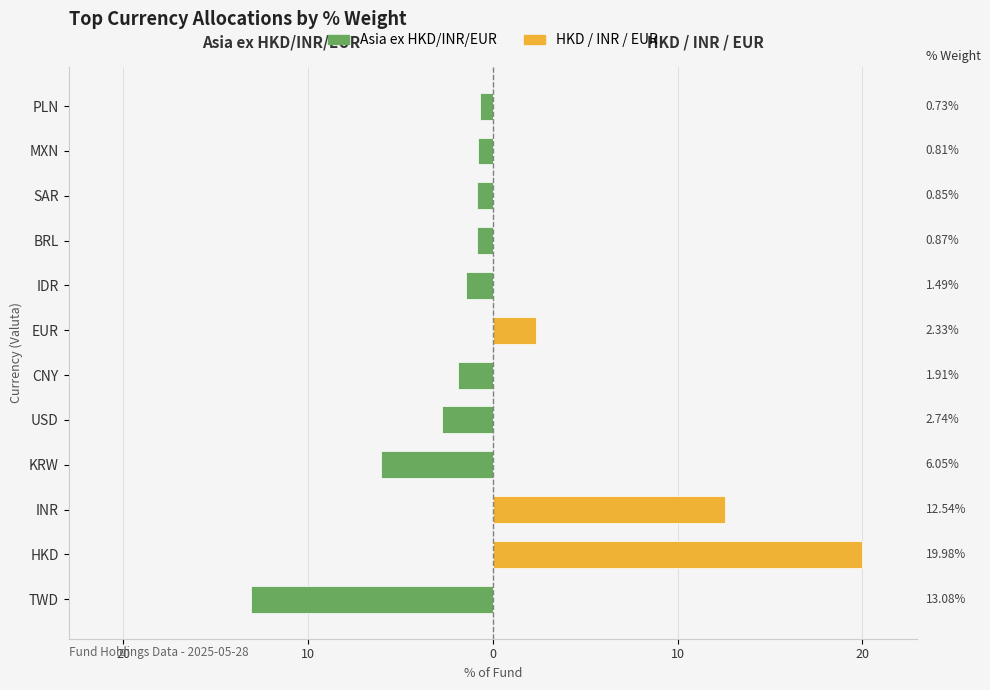

Rank the series at INR from lowest to highest value.

Asia ex HKD/INR/EUR, HKD / INR / EUR